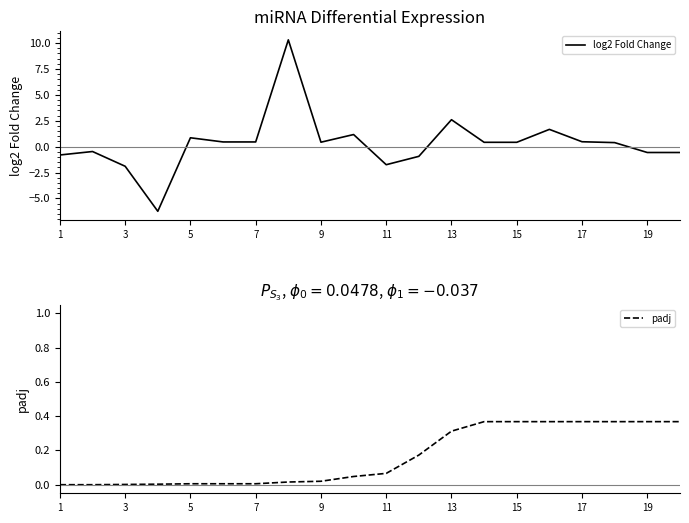

Which category has the lowest value in the padj series?

1